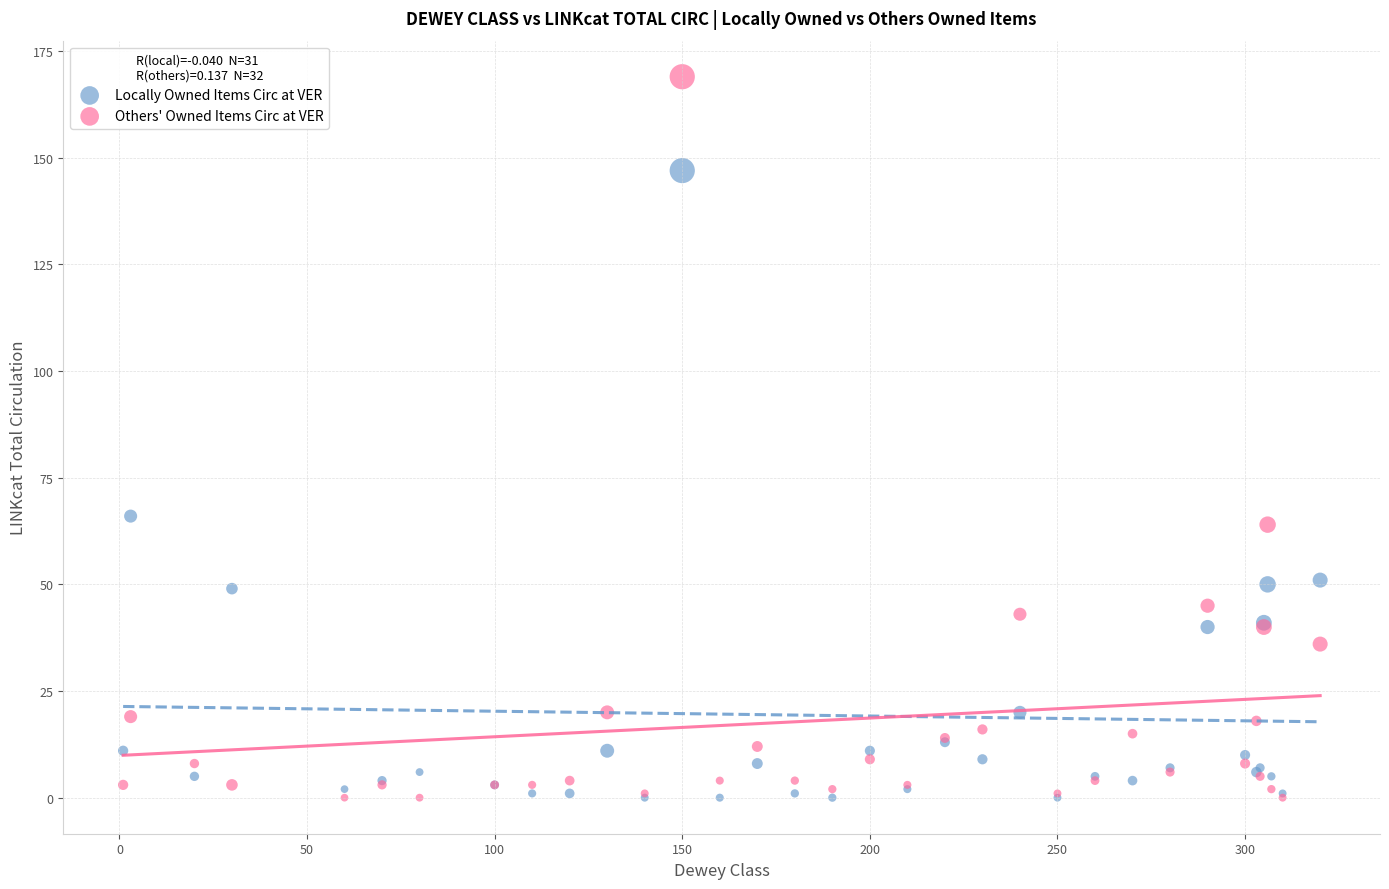

Which series has the widest spread of Y values?

Others' Owned Items Circ at VER